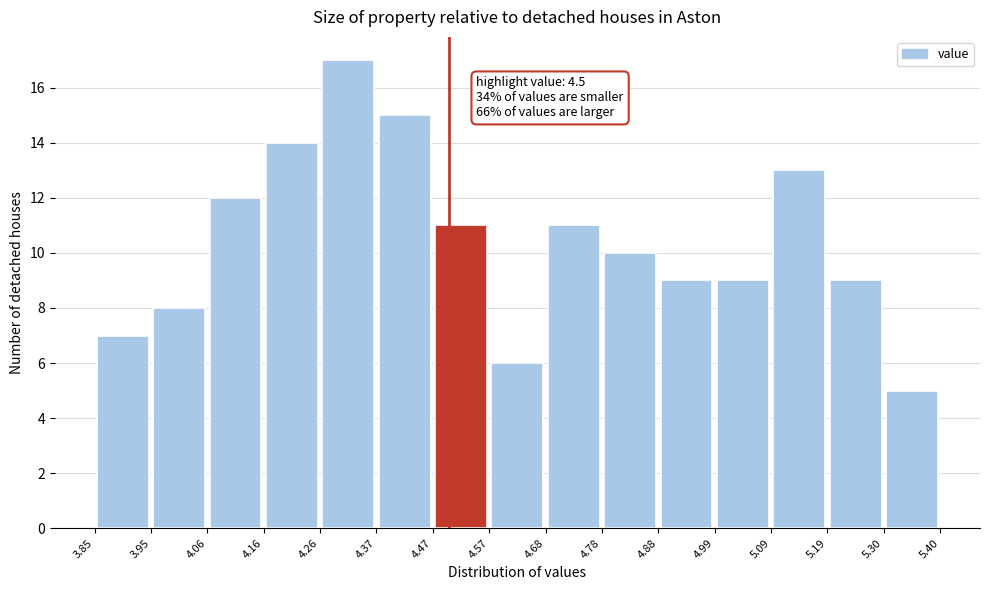

Which range on the x-axis has the tallest bar?

4.26 to 4.37